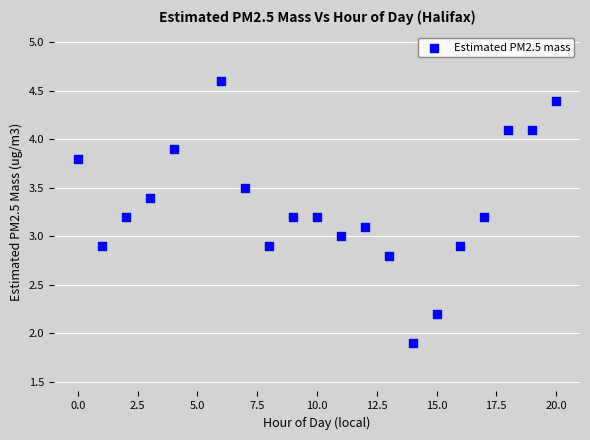

What is the range of X values (max minus min)?

20.0